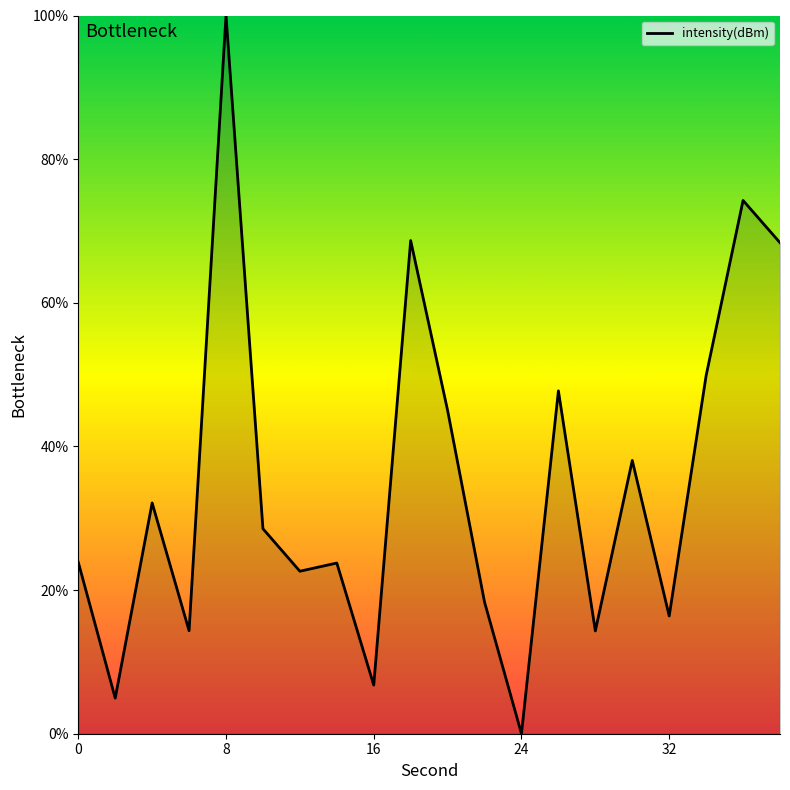

What is the difference between the maximum and minimum values?

100.0